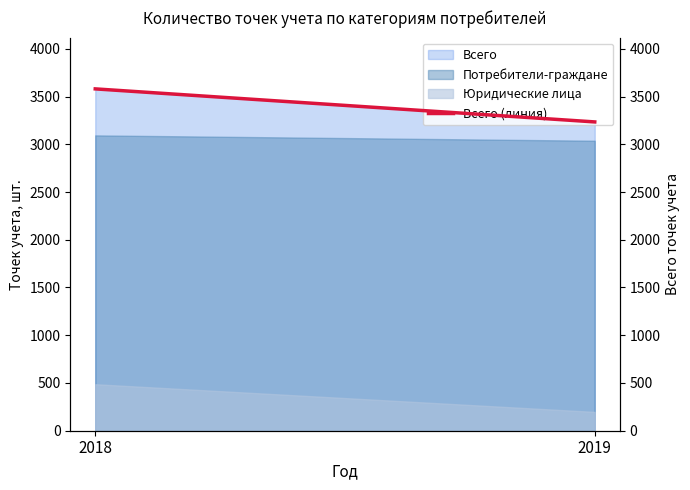

How many values are between 3234 and 3580?

2